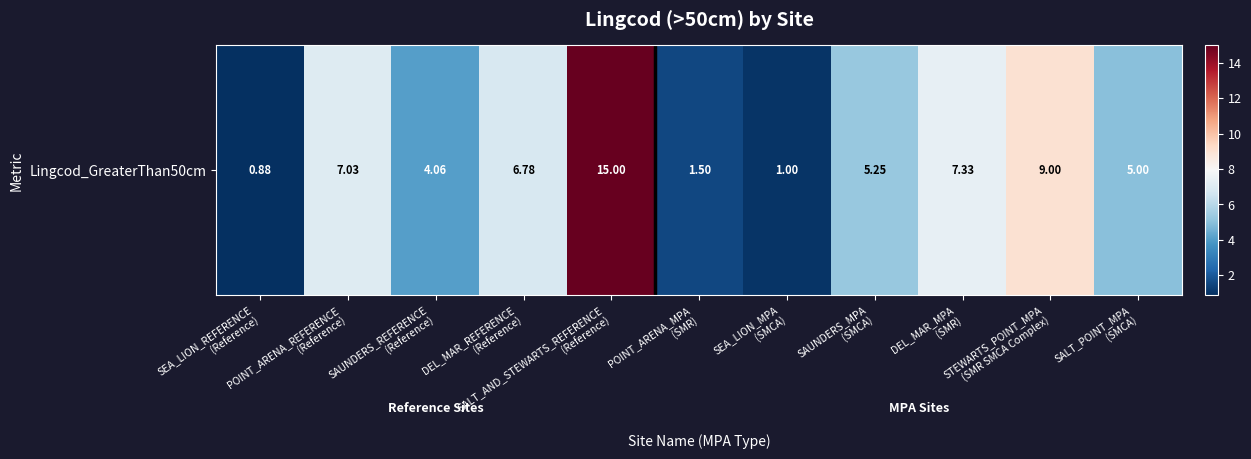

Rank the categories by value from highest to lowest.

SALT_AND_STEWARTS_REFERENCE
(Reference), STEWARTS_POINT_MPA
(SMR SMCA Complex), DEL_MAR_MPA
(SMR), POINT_ARENA_REFERENCE
(Reference), DEL_MAR_REFERENCE
(Reference), SAUNDERS_MPA
(SMCA), SALT_POINT_MPA
(SMCA), SAUNDERS_REFERENCE
(Reference), POINT_ARENA_MPA
(SMR), SEA_LION_MPA
(SMCA), SEA_LION_REFERENCE
(Reference)